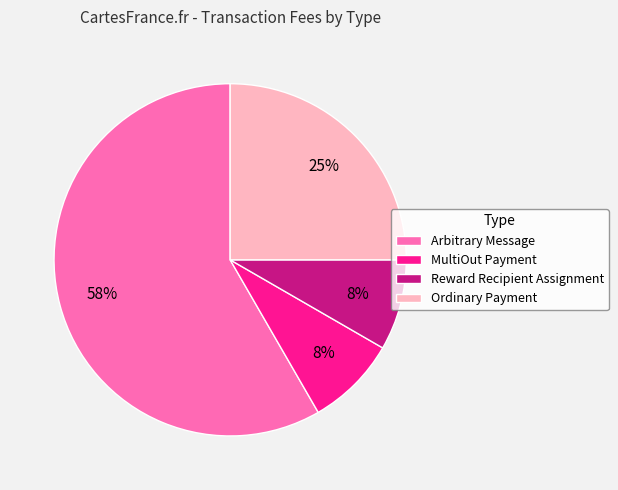

To the nearest percent, what is the average slice percentage?

25%